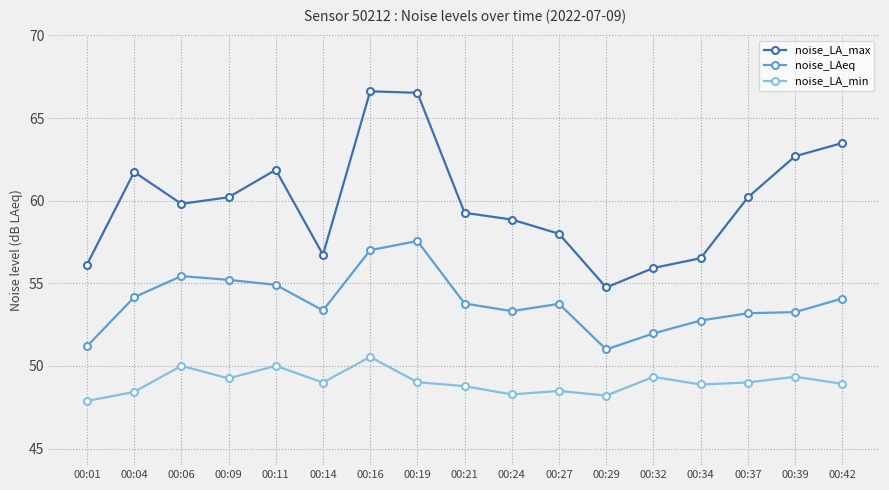

Is this an area chart (filled region under the line)?

No